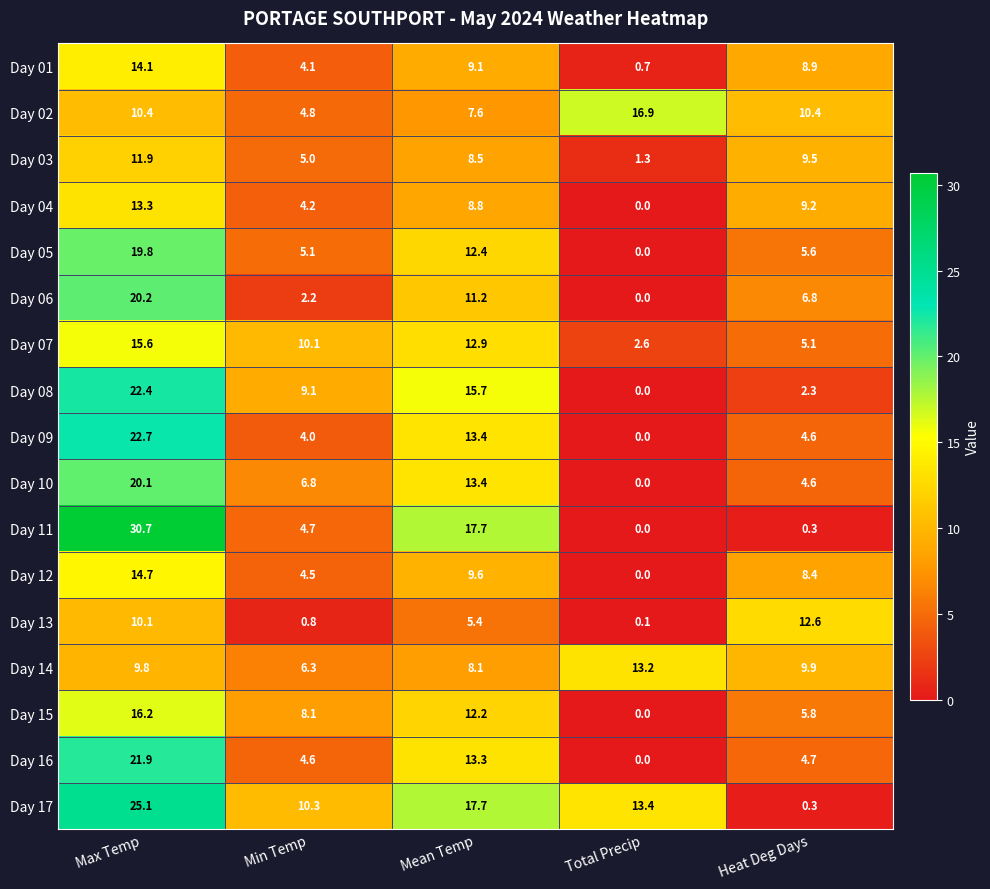

Which series changed the most between Min Temp and Heat Deg Days?

Day 13